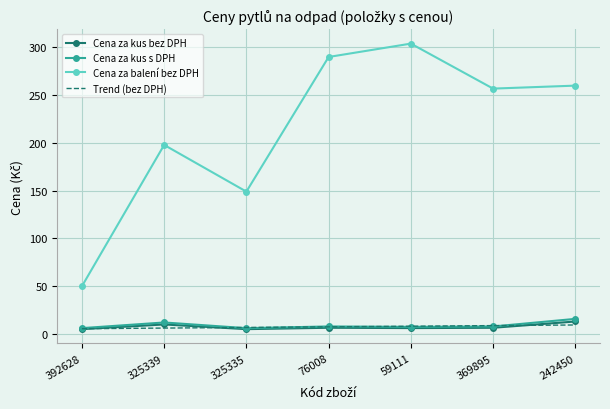

Which series has the largest total across all categories?

Cena za balení bez DPH